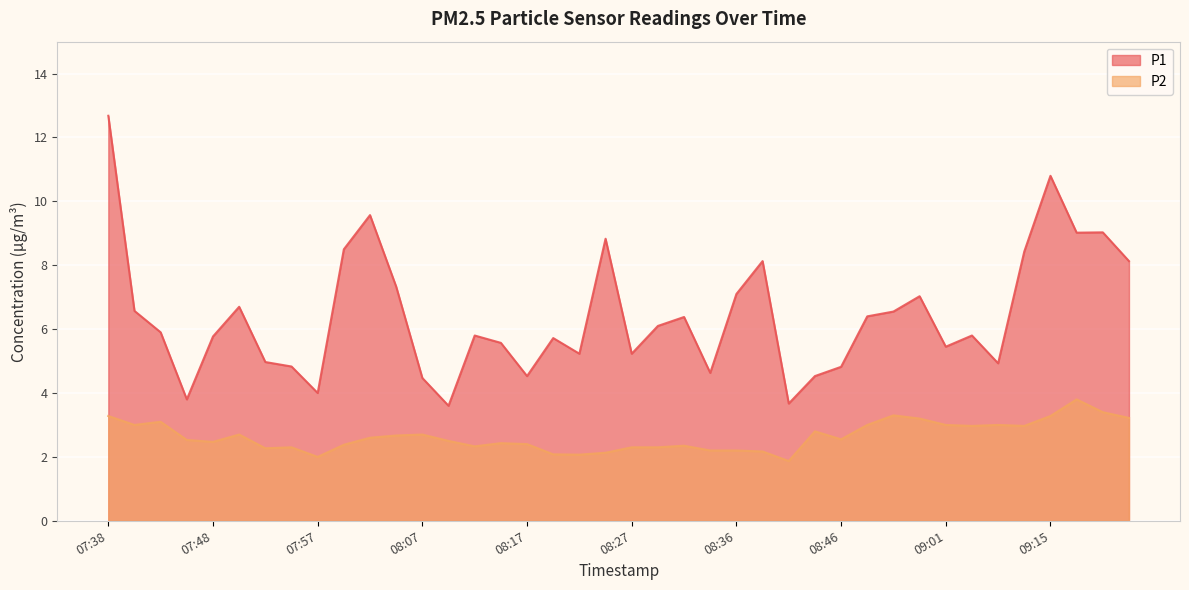

What position from the left is 07:40?

2